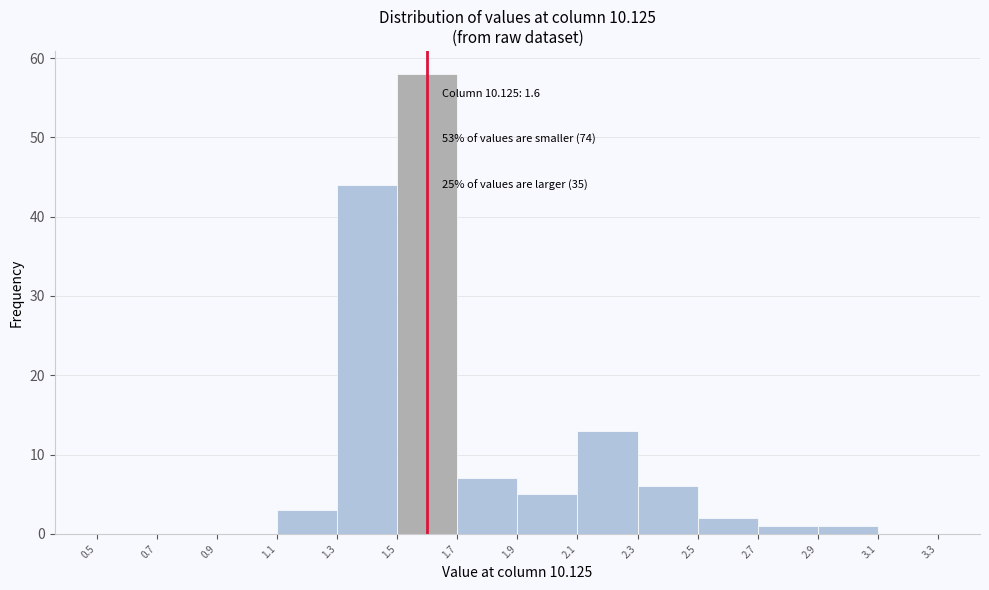

Which range on the x-axis has the tallest bar?

1.5 to 1.7